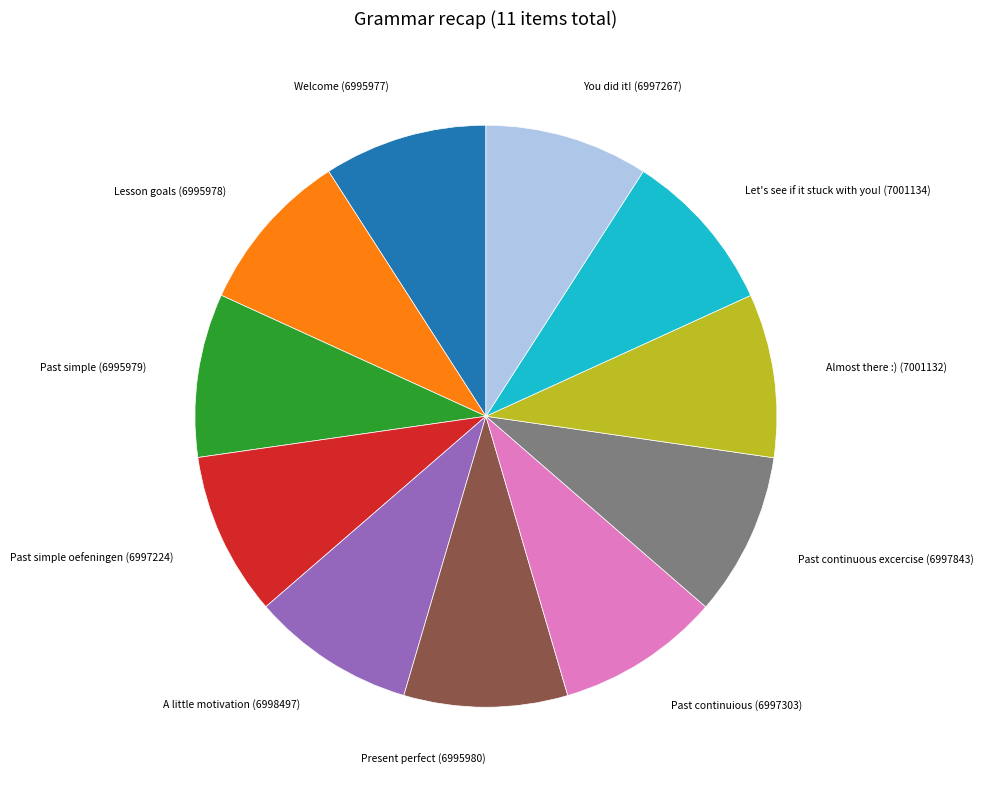

Approximately how many times larger is the value at Past continuous excercise compared to Let's see if it stuck with you!?

1.0